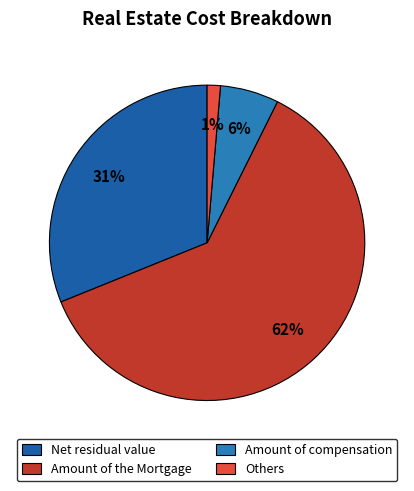

Which category accounts for the majority?

Amount of the Mortgage